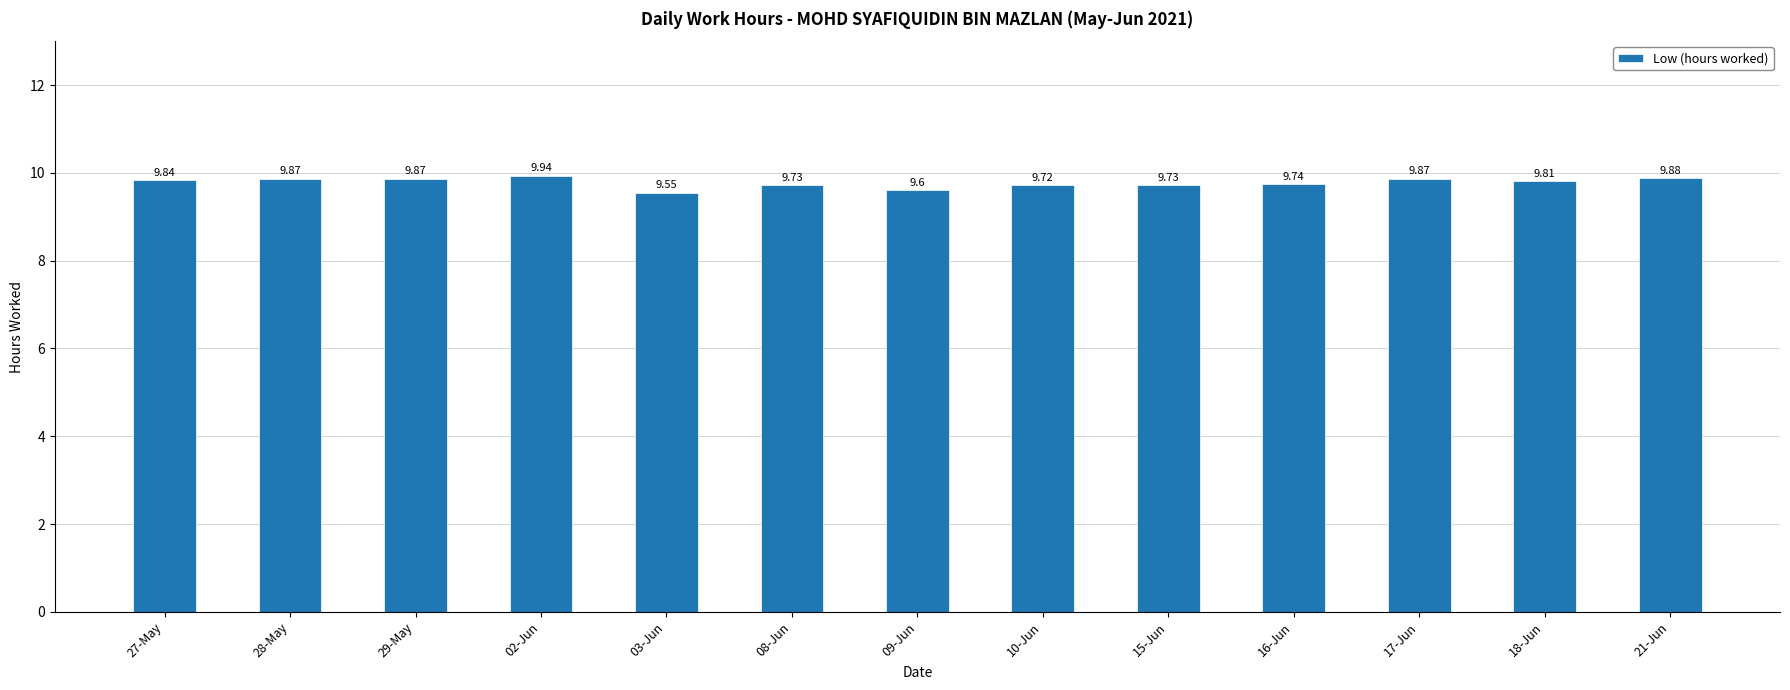

The value at 29-May is 9.9. True or false?

True